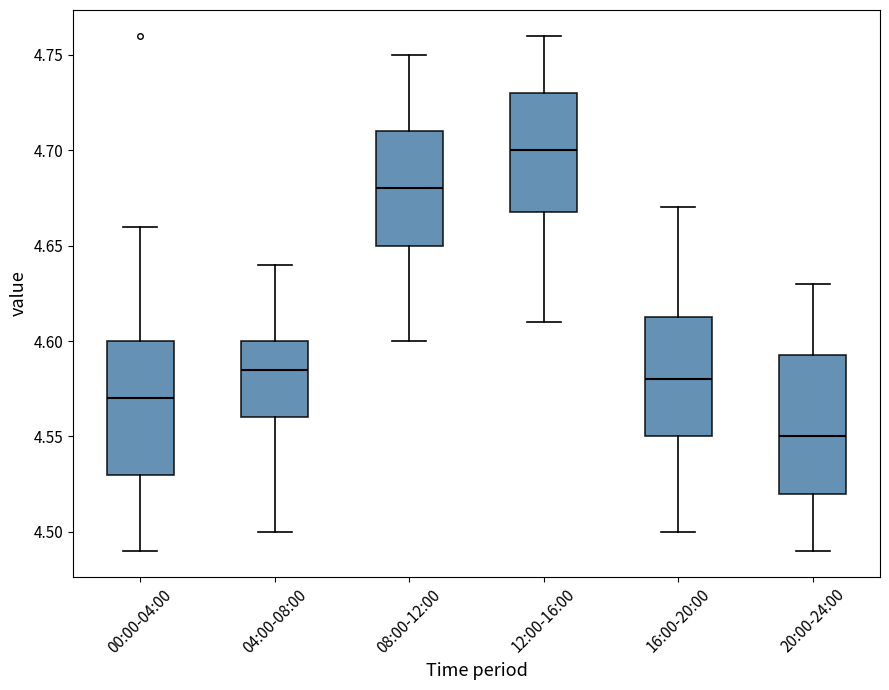

Reading left to right, transcribe this box plot: for each box, give where its median line is, the range the box spans, and where its two whiskers end, as read against the y-axis. The values are not printed on the chart, so give them approximately, as read against the axis.

00:00-04:00: median 4.570, box 4.530 to 4.600, whiskers 4.490 to 4.660
04:00-08:00: median 4.585, box 4.560 to 4.600, whiskers 4.500 to 4.640
08:00-12:00: median 4.680, box 4.650 to 4.710, whiskers 4.600 to 4.750
12:00-16:00: median 4.700, box 4.670 to 4.730, whiskers 4.610 to 4.760
16:00-20:00: median 4.580, box 4.550 to 4.615, whiskers 4.500 to 4.670
20:00-24:00: median 4.550, box 4.520 to 4.595, whiskers 4.490 to 4.630